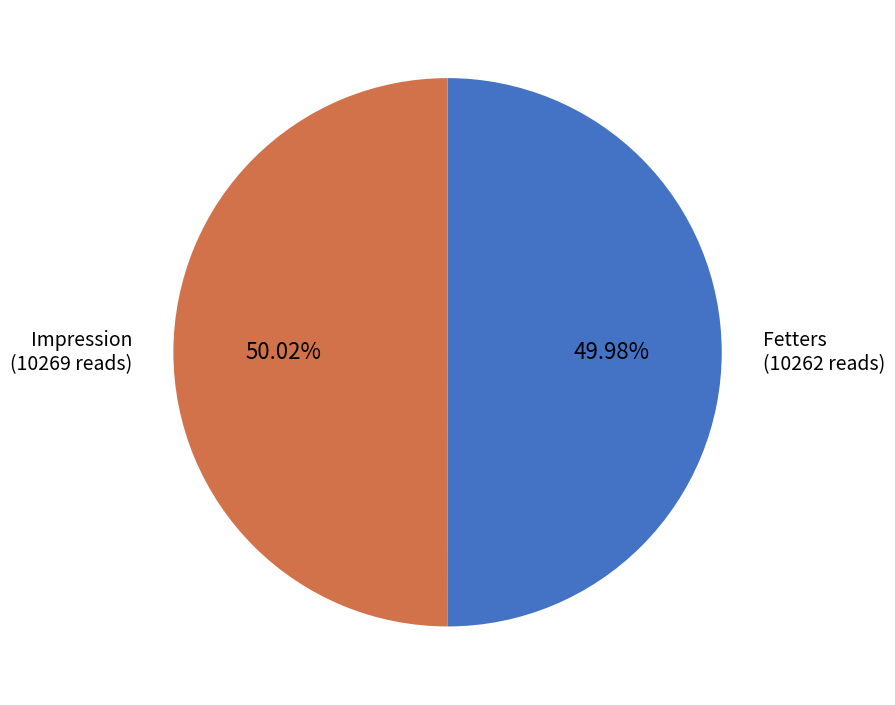

Do Impression and Fetters together represent more than half of the pie?

Yes